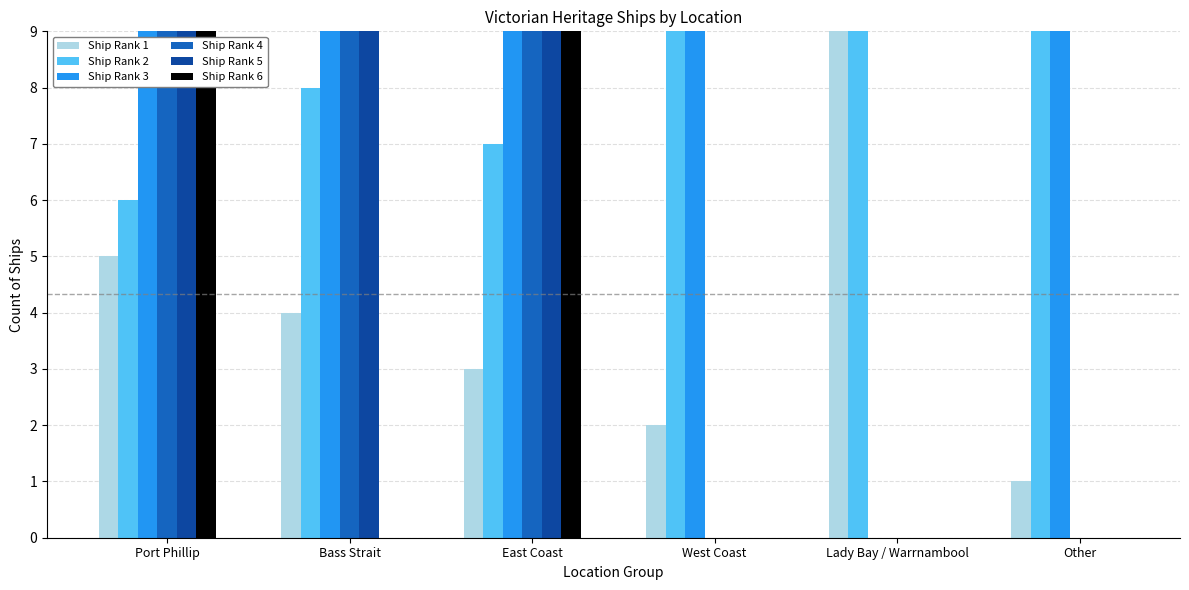

At which category does the chart reach its minimum across all series?

Lady Bay / Warrnambool